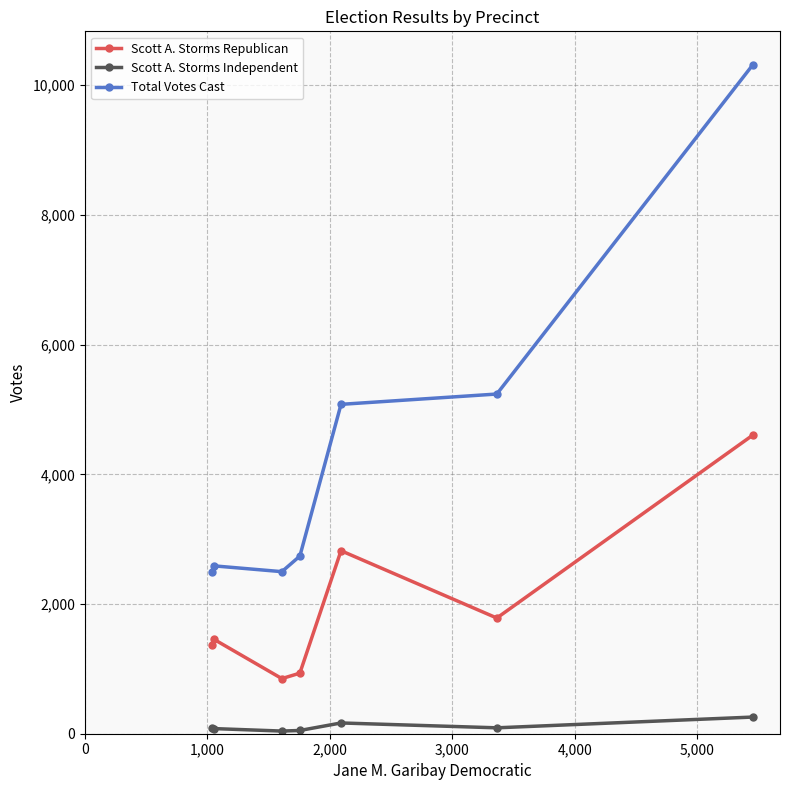

What is the average value of the Scott A. Storms Independent series?

110